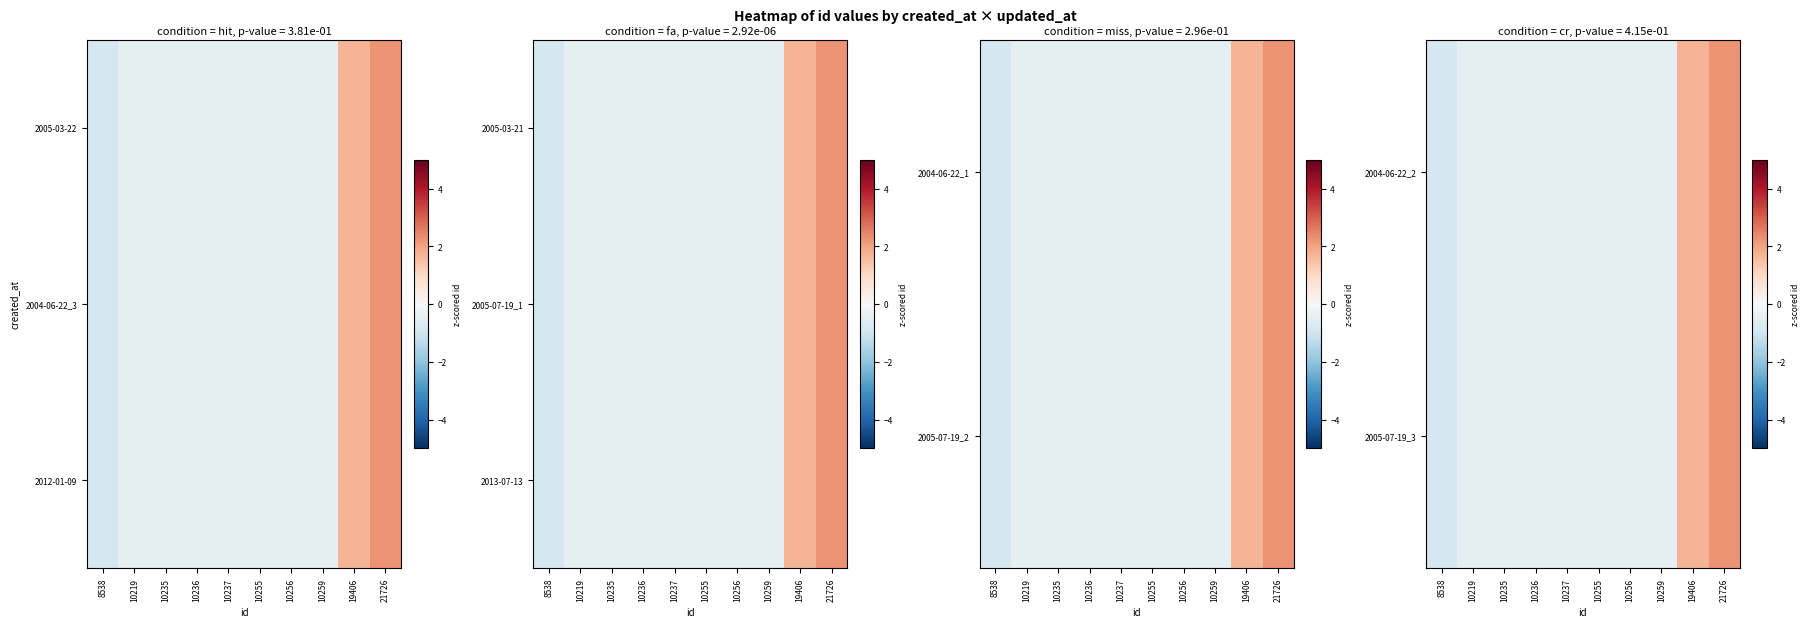

Rank the series at 10235 from highest to lowest value.

2004-06-22_2, 2005-07-19_3, 2013-07-13